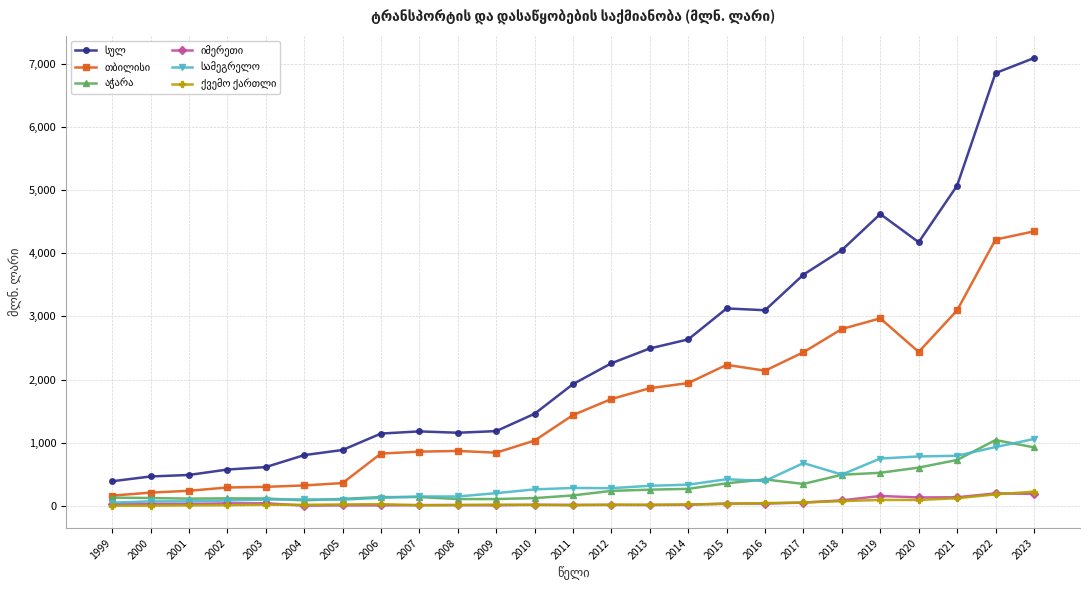

What is the total value across all series at 2023?

13838.4